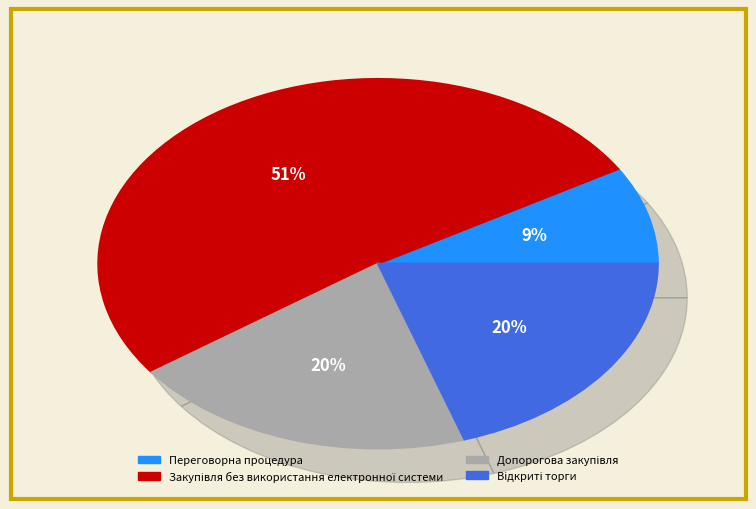

Which slice is the largest?

Закупівля без використання електронної системи